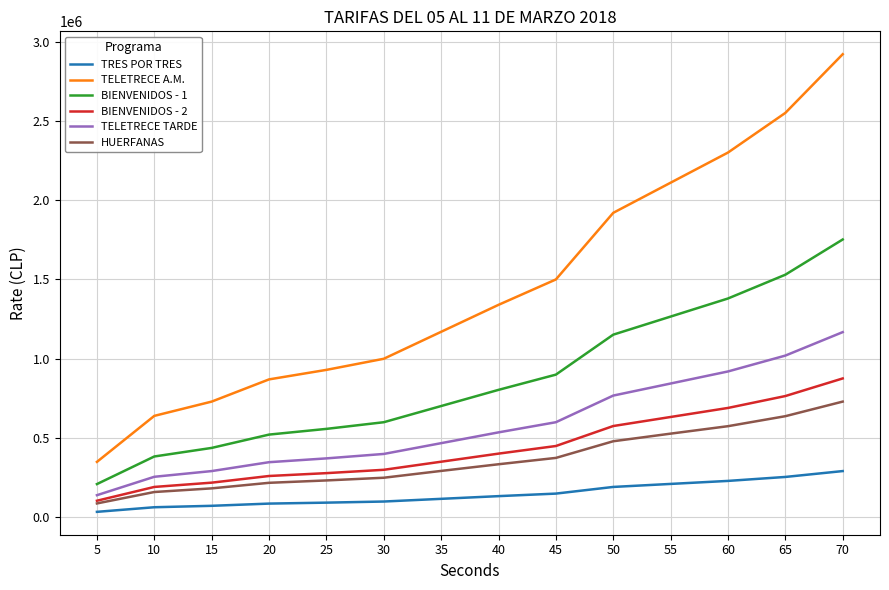

What are all the series names shown in the legend?

TRES POR TRES, TELETRECE A.M., BIENVENIDOS - 1, BIENVENIDOS - 2, TELETRECE TARDE, HUERFANAS